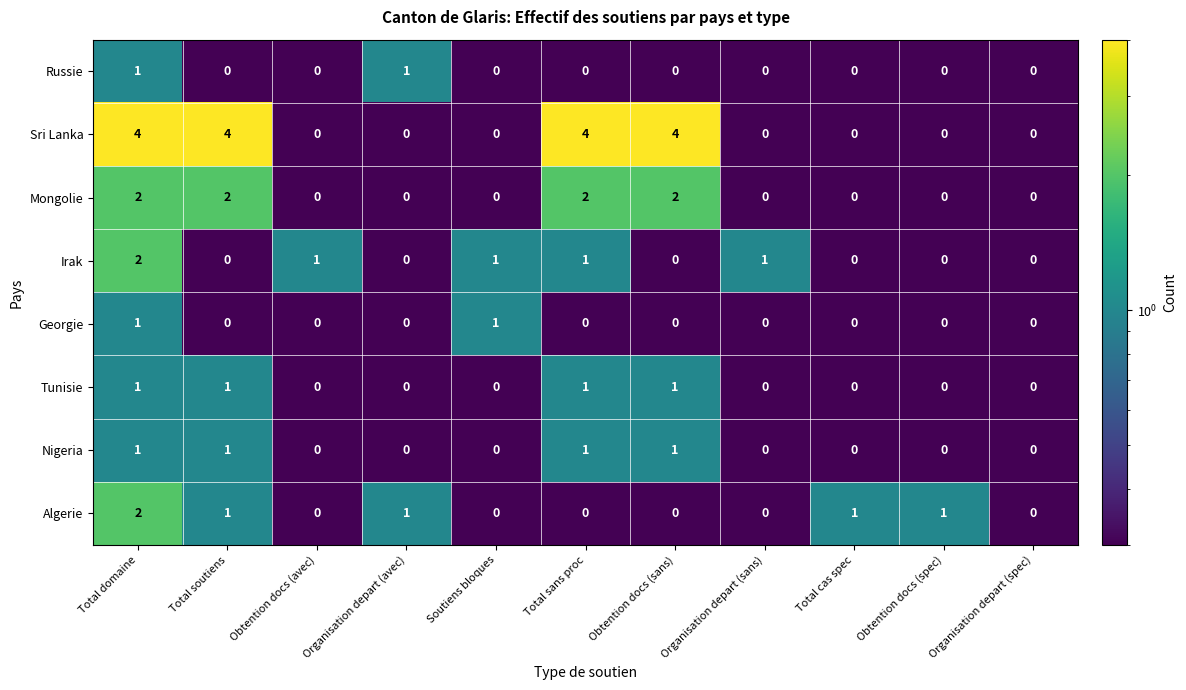

The value of Irak at Obtention docs (avec) is 0. True or false?

False